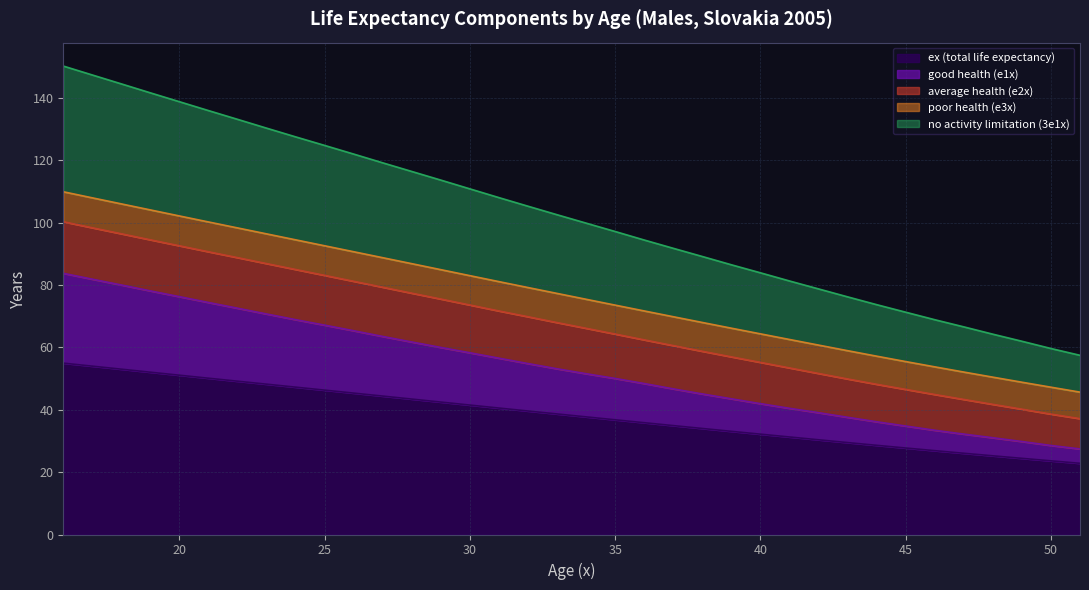

What is the lowest value of the ex (total life expectancy) series?

22.8